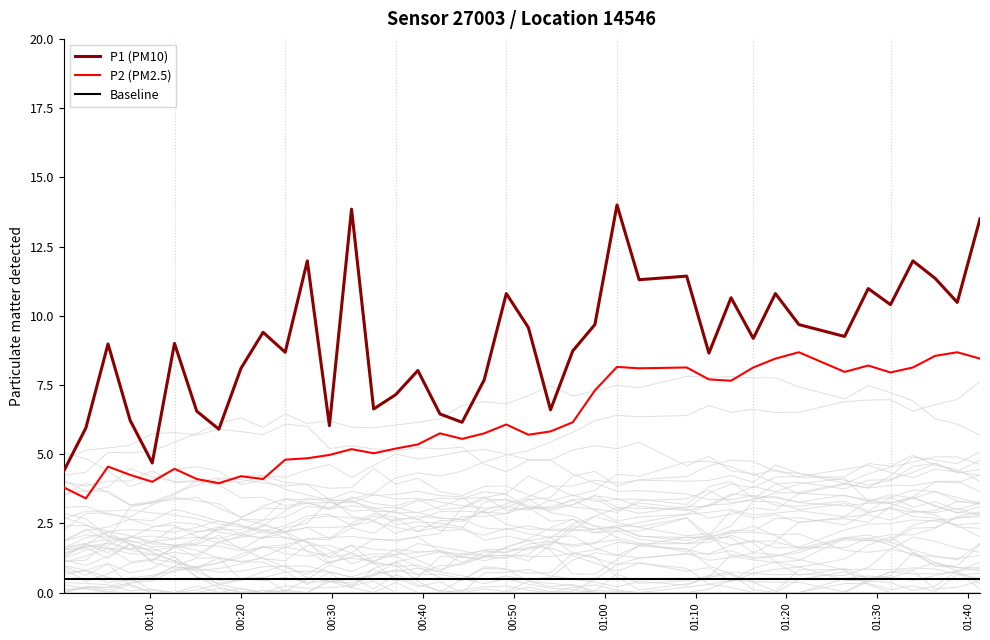

How many lines are shown in the chart?

3